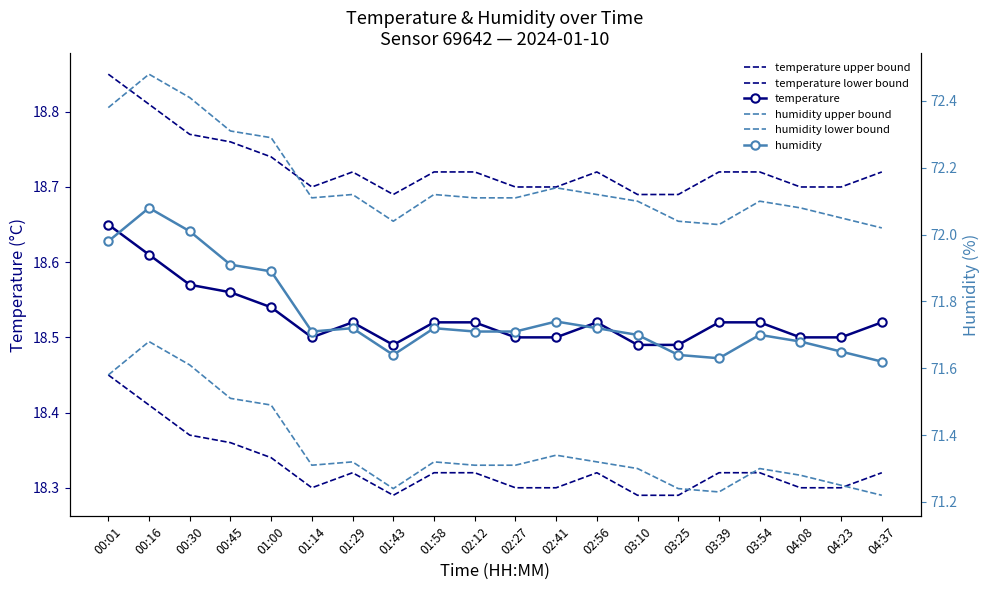

Is it true that humidity equals 72.0 at 00:01?

True